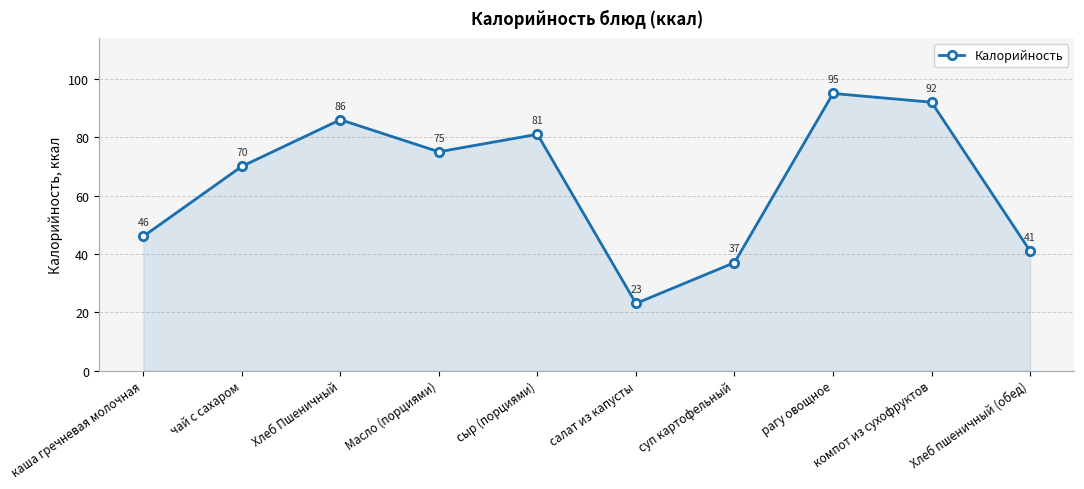

Rank the categories by value from lowest to highest.

салат из капусты, суп картофельный, Хлеб пшеничный (обед), каша гречневая молочная, чай с сахаром, Масло (порциями), сыр (порциями), Хлеб Пшеничный, компот из сухофруктов, рагу овощное